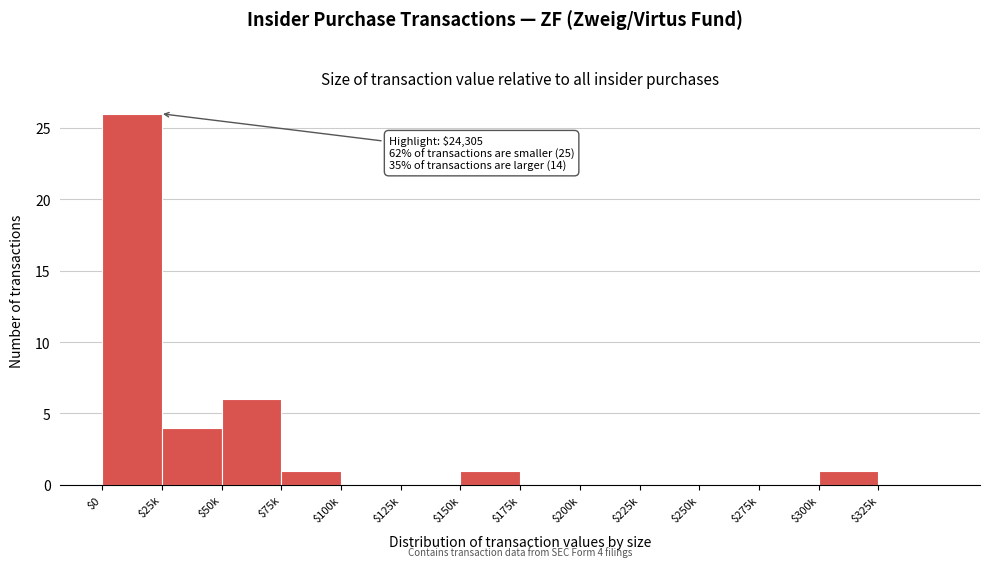

What is the maximum value shown in the chart?

26